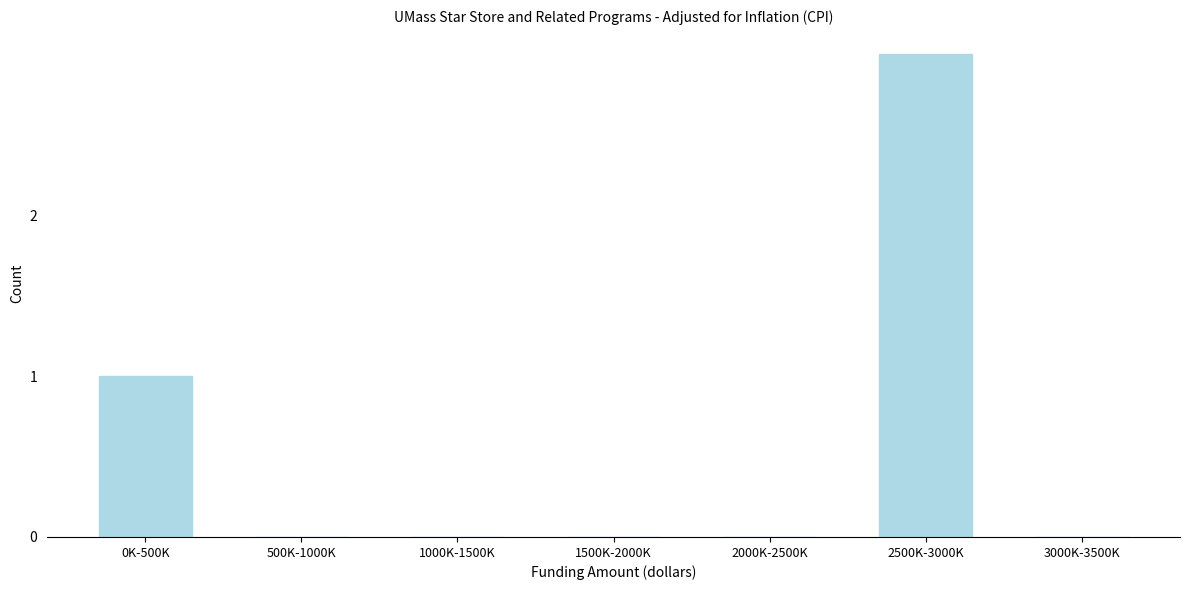

Reading left to right, list all the values displayed in this chart.

0K-500K=1	500K-1000K=0	1000K-1500K=0	1500K-2000K=0	2000K-2500K=0	2500K-3000K=3	3000K-3500K=0